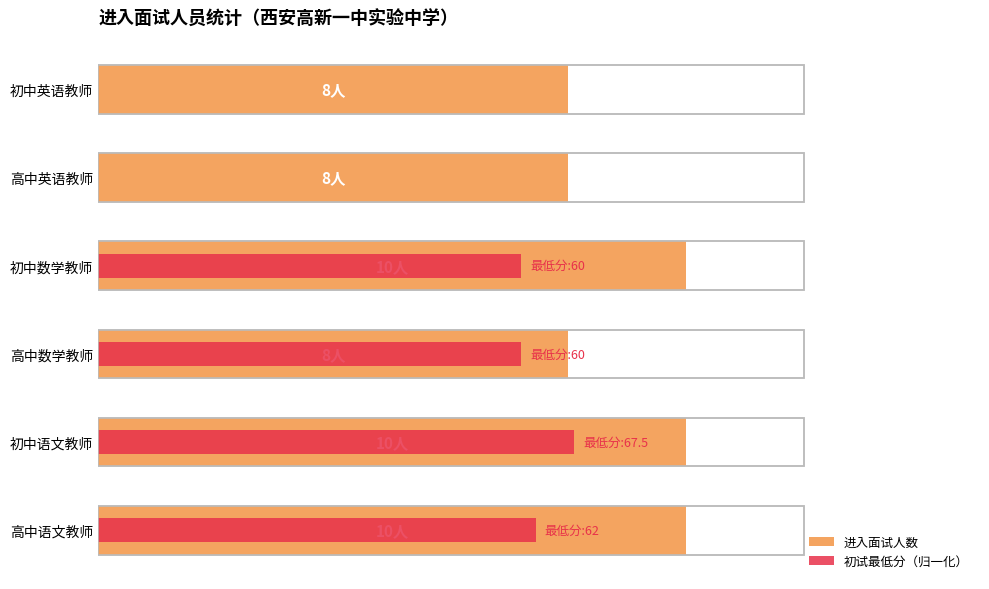

What is the average value of the 进入面试人数 series?

9.0